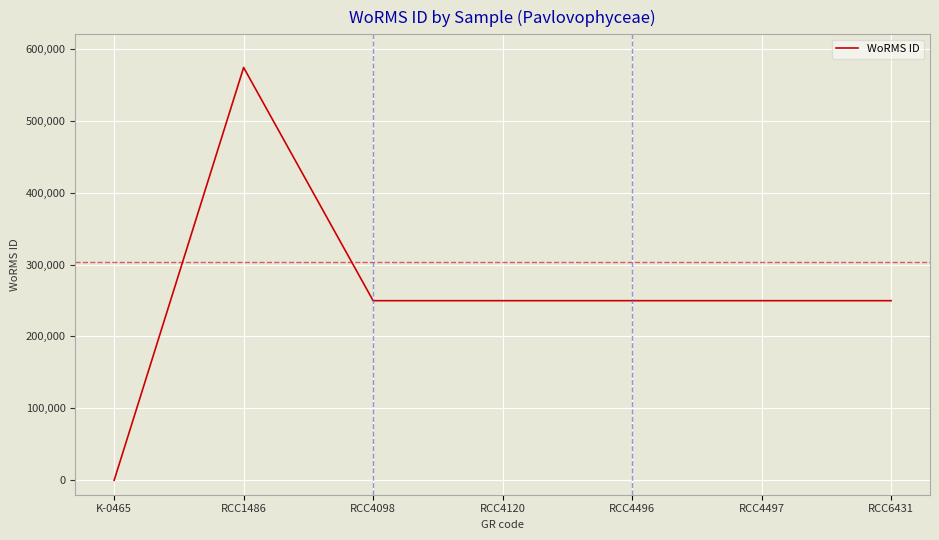

What is the maximum value shown in the chart?

573916